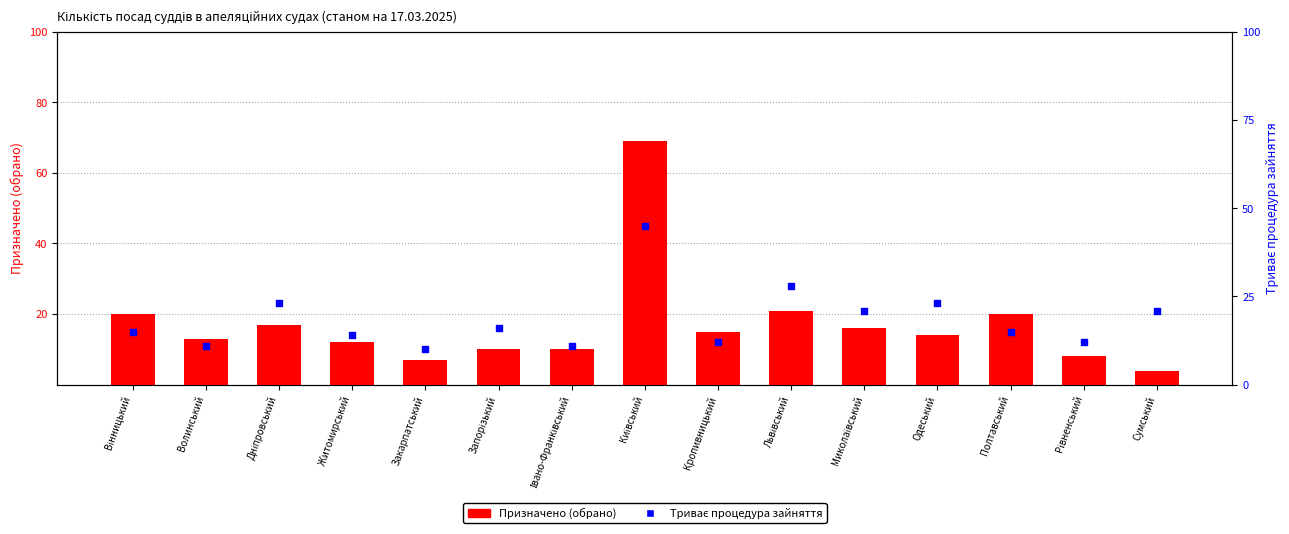

Which series contains the lowest Y value?

Призначено (обрано)